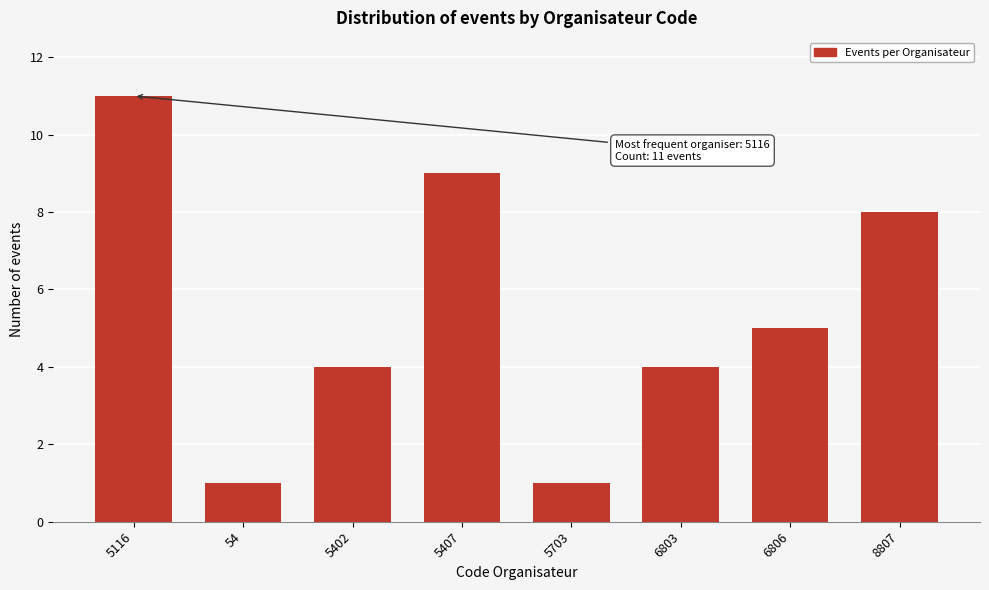

Reading left to right, extract all data points from this chart.

11	1	4	9	1	4	5	8